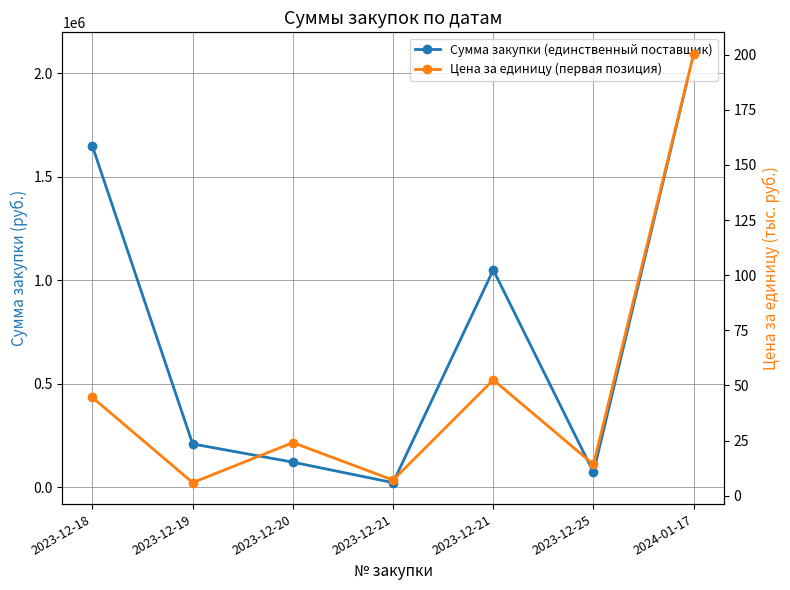

Reading right to left, list all the values displayed in this chart.

Сумма закупки (единственный поставщик): 2095078.8	71280.0	1049944.8	21193.2	120250.0	208374.5	1648110.0
Цена за единицу (первая позиция): 200.4	14.2	52.5	7.1	24.1	5.9	44.5